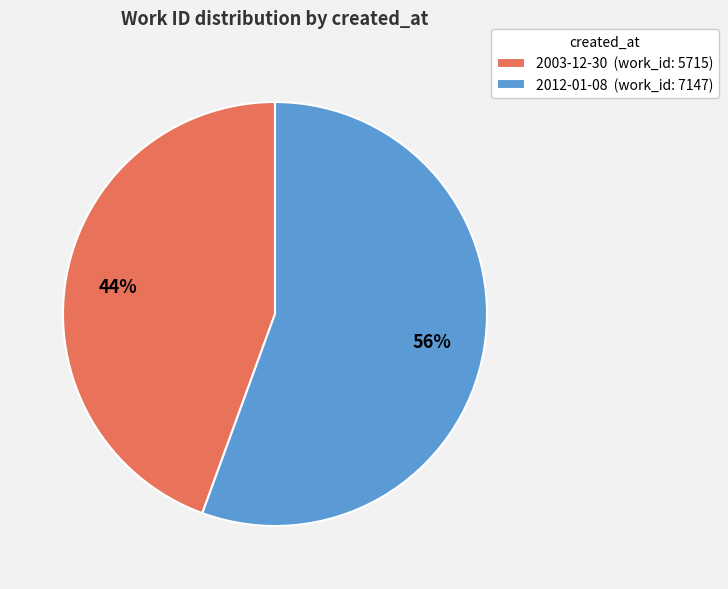

To the nearest percent, what portion does 2012-01-08 represent?

56%